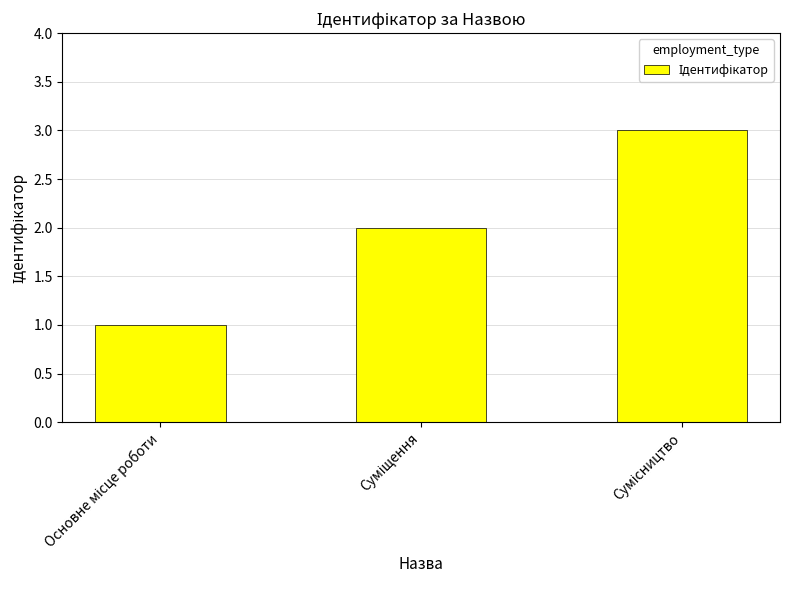

Count the values in the range 1 to 3.

3